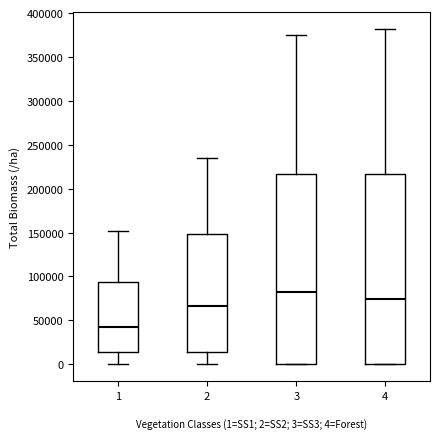

Reading left to right, transcribe this box plot: for each box, give where its median line is, the range the box spans, and where its two whiskers end, as read against the y-axis. The values are not printed on the chart, so give them approximately, as read against the axis.

1: median 40000, box 15000 to 95000, whiskers 0 to 150000
2: median 65000, box 15000 to 150000, whiskers 0 to 235000
3: median 80000, box 0 to 215000, whiskers 0 to 375000
4: median 75000, box 0 to 215000, whiskers 0 to 380000